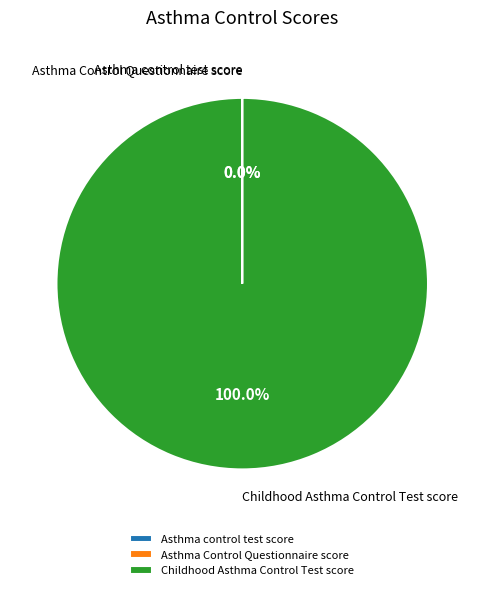

Does any single category account for the majority?

Yes